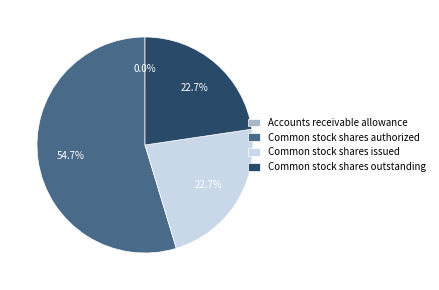

Which category has the biggest portion of the pie?

Common stock shares authorized